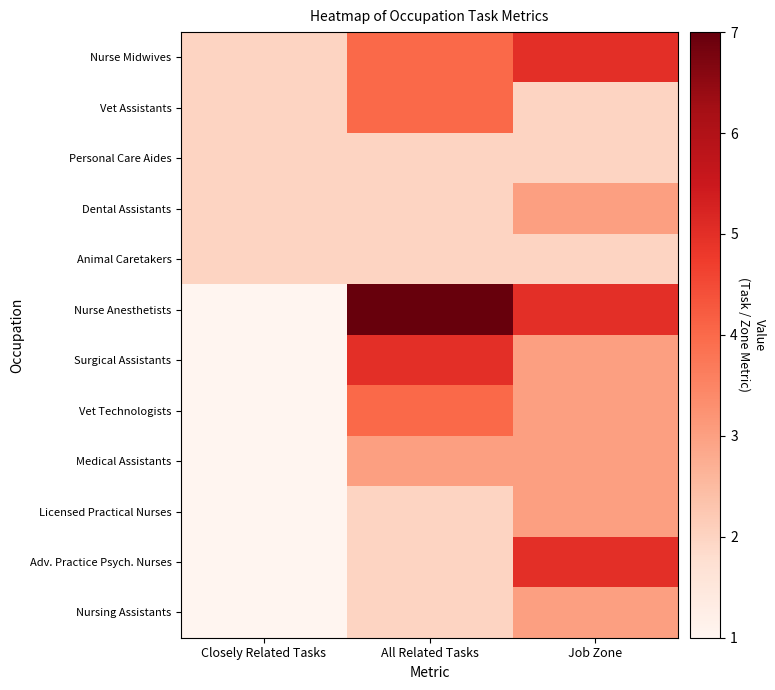

How many data points does each series have?

3